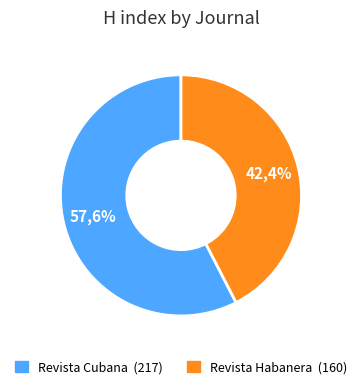

Between Revista Habanera de Ciencias Medicas and Revista Cubana de Informacion en Ciencias de la Salud, which is larger?

Revista Cubana de Informacion en Ciencias de la Salud